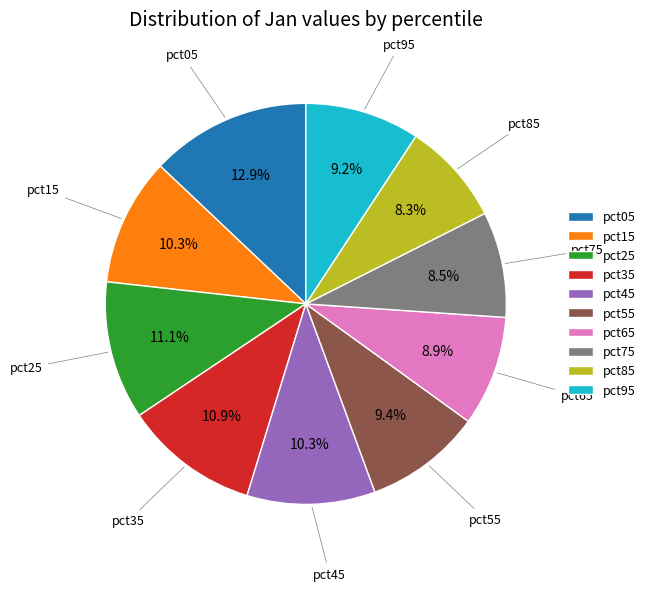

What percentage is the pct55 slice, to the nearest percent?

9%